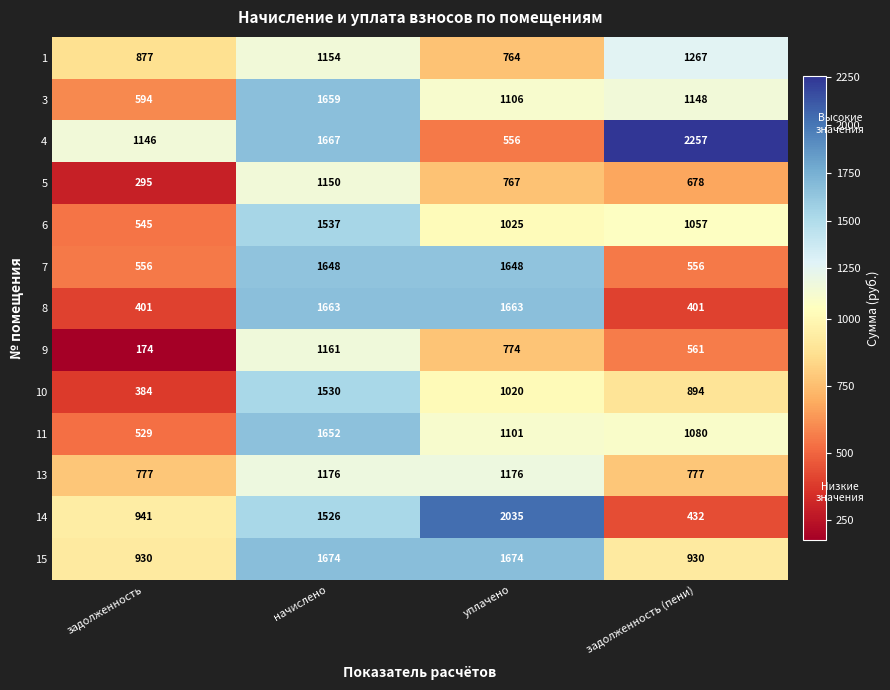

What is the minimum value for 7?

556